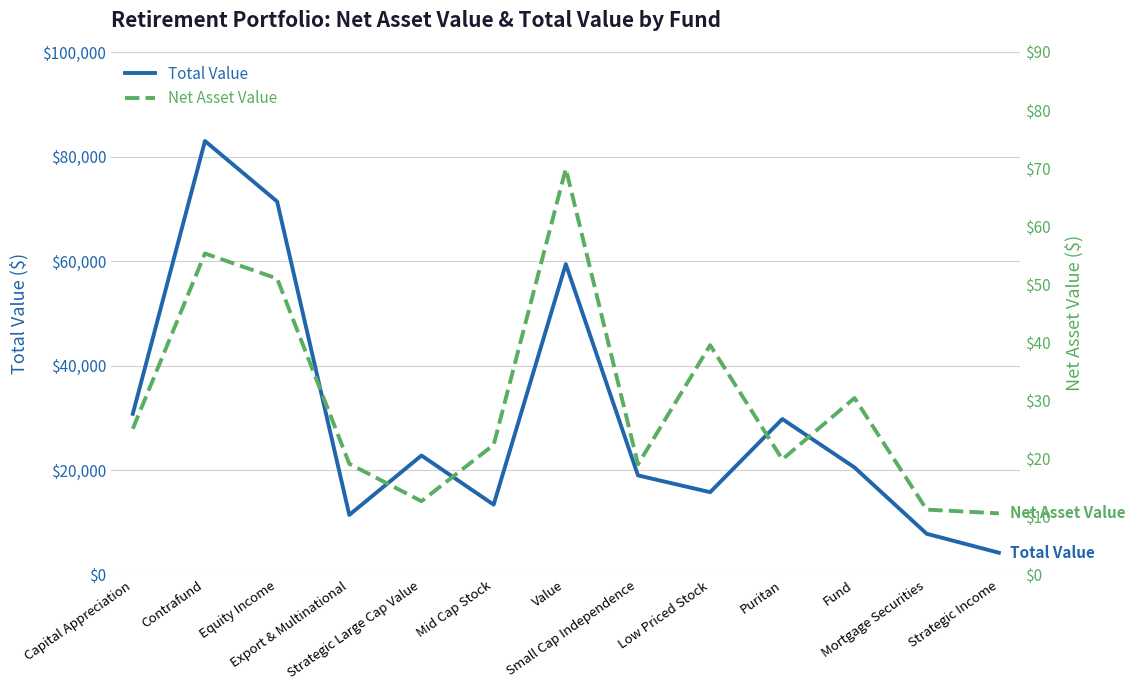

What are all the series names shown in the legend?

Total Value, Net Asset Value